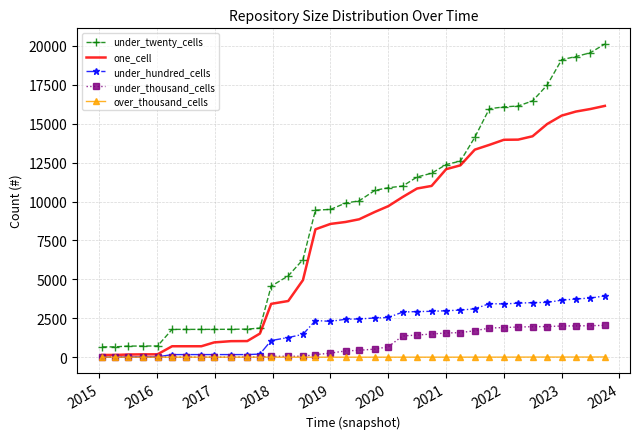

Which series has the largest total across all categories?

under_twenty_cells